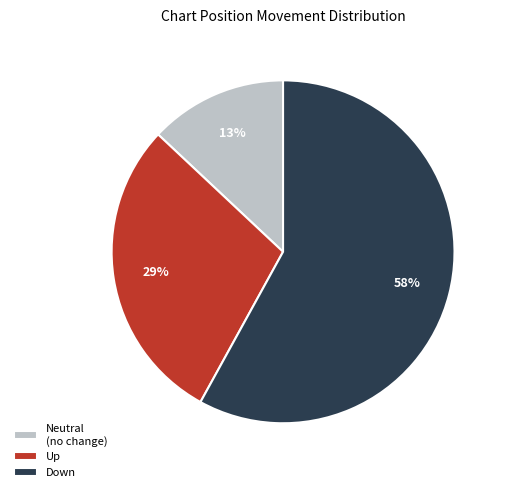

Which category has the biggest portion of the pie?

Down